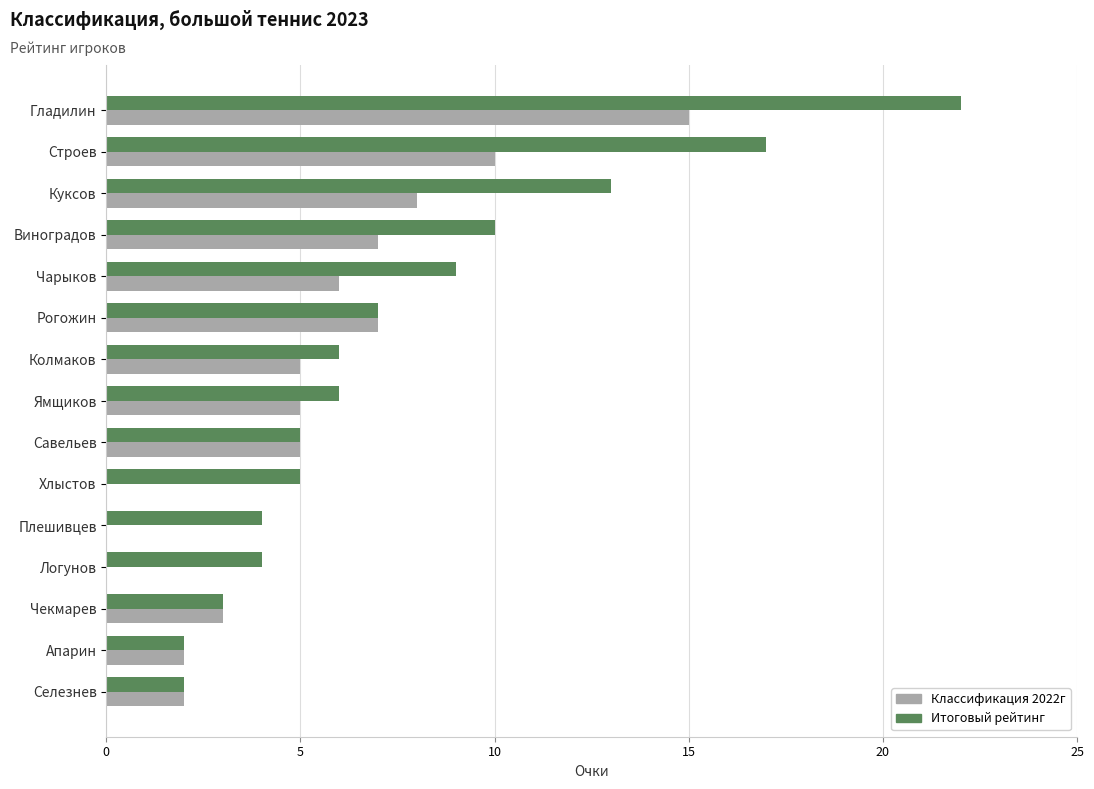

What value does the Итоговый рейтинг series have at Савельев?

5